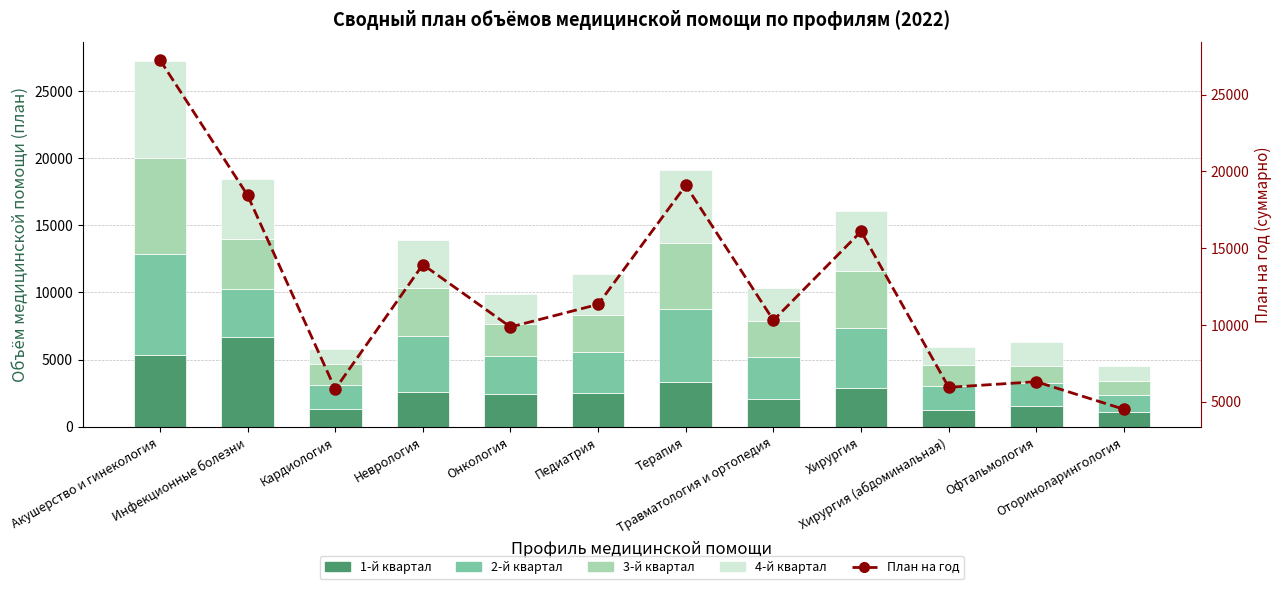

What is the total value across all series at Кардиология?

11650